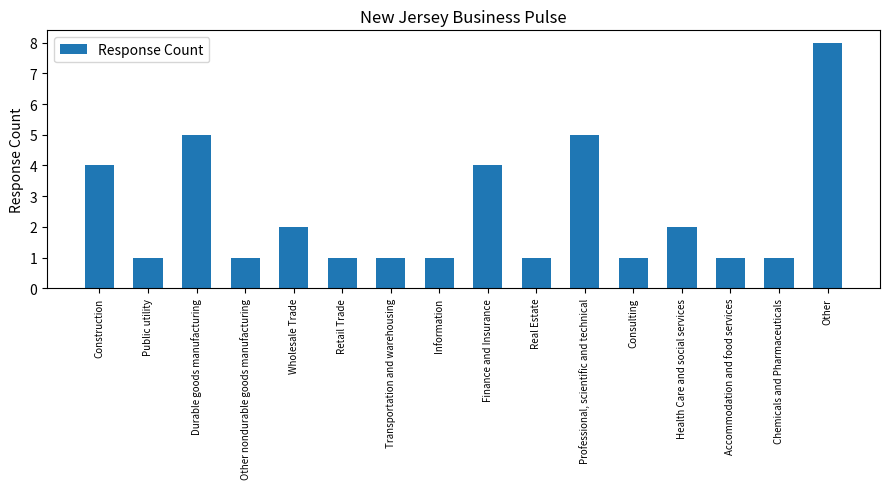

Count the number of categories in the chart.

16